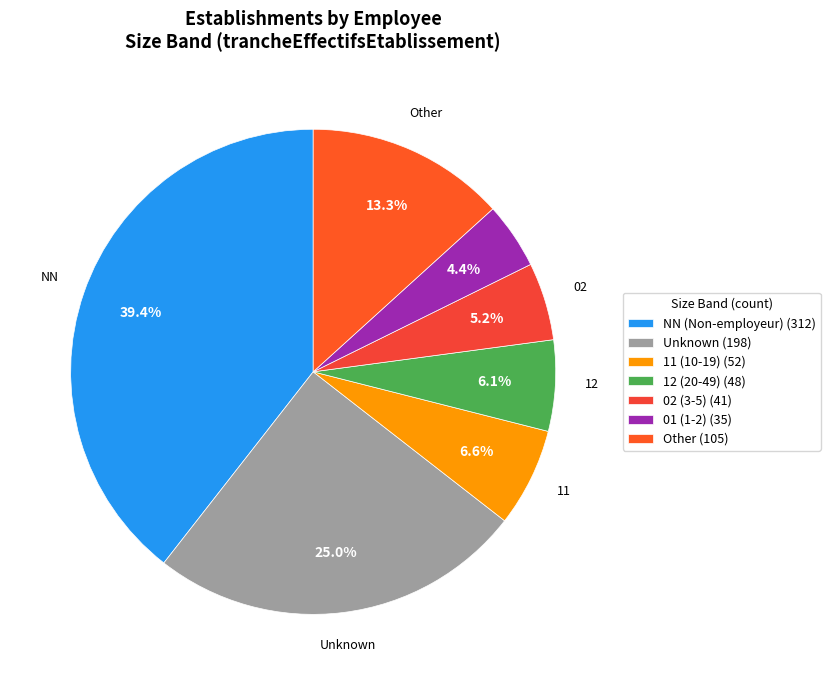

To the nearest percent, what is the difference between the largest and smallest slice percentages?

35%